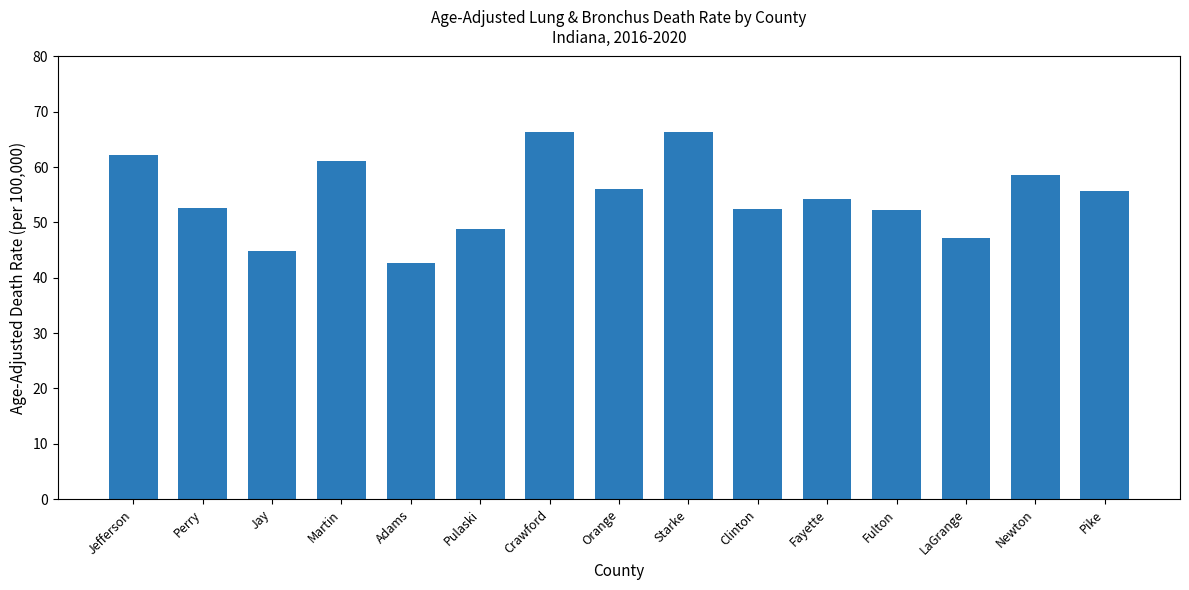

Which label corresponds to the smallest value in the chart?

Adams